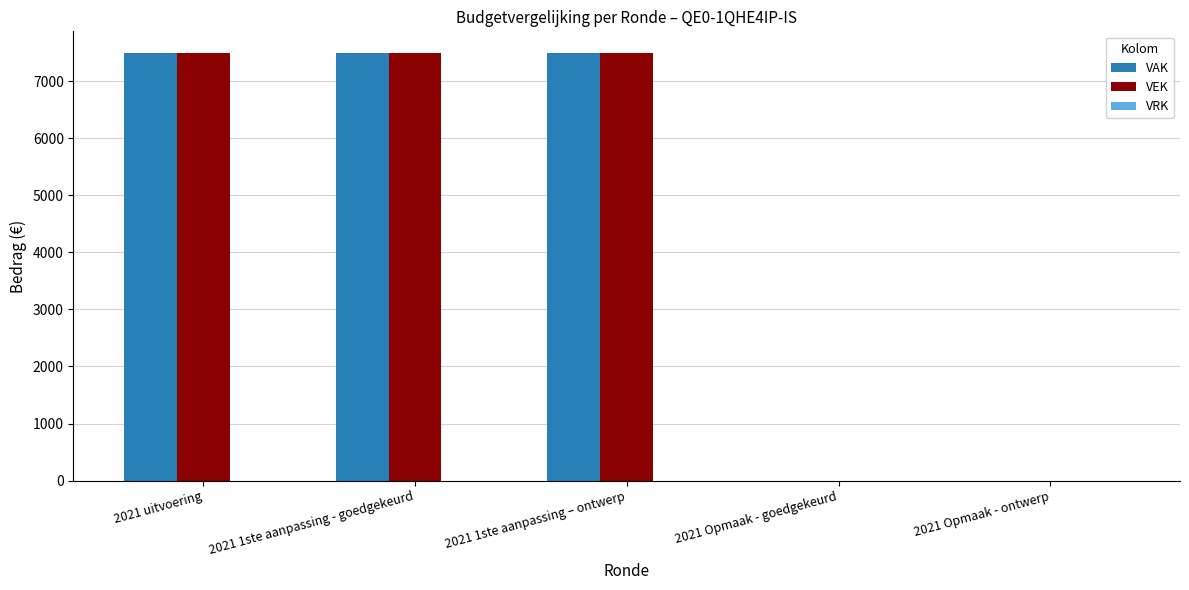

Is the value of VEK at 2021 Opmaak - ontwerp greater than the value of VAK at 2021 uitvoering?

No